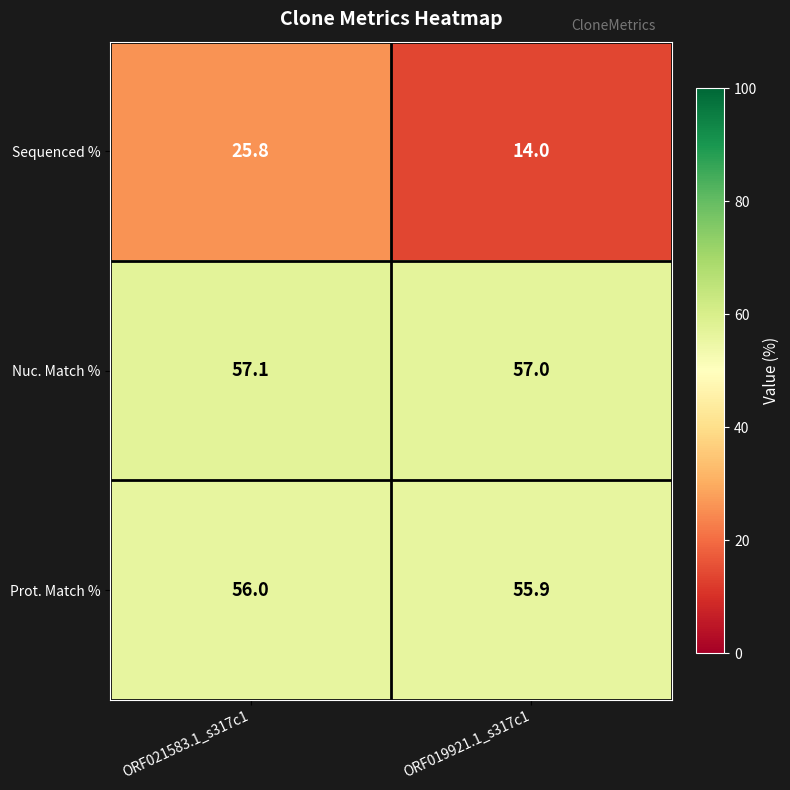

What is the approximate value of Sequenced % at ORF021583.1_s317c1?

25.8